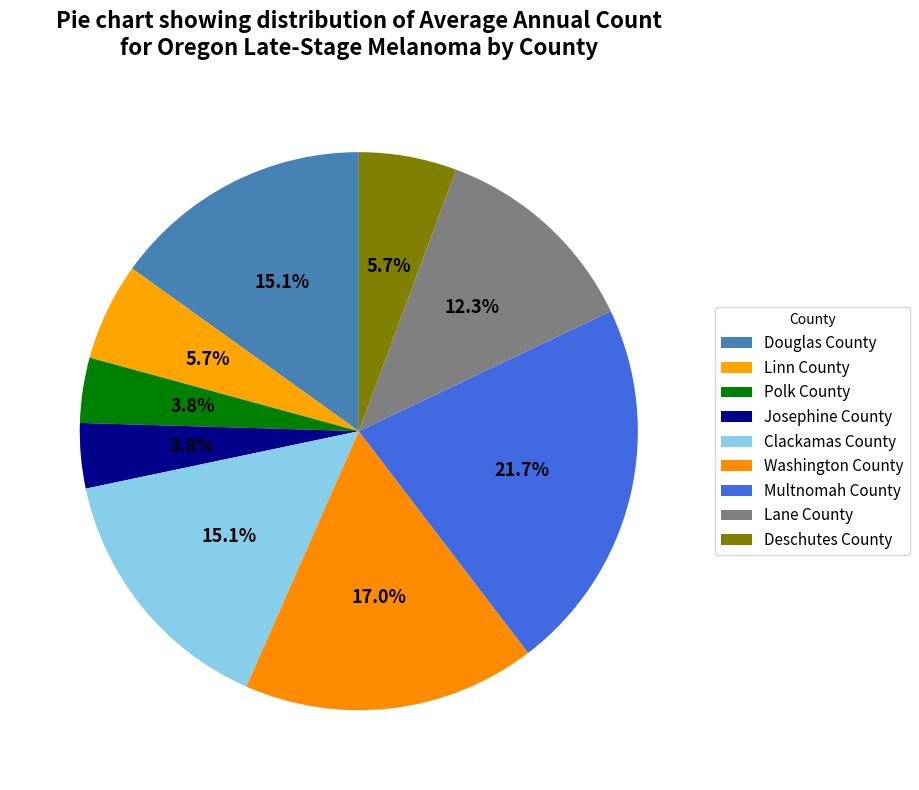

How many segments does this pie chart have?

9